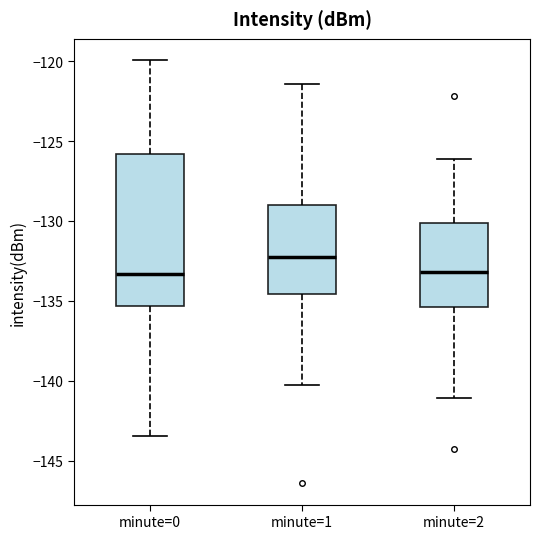

Reading left to right, read every box against the y-axis: the position of its median line, the range the box covers, and the ends of its whiskers. The values are not printed on the chart, so give them approximately, as read against the axis.

minute=0: median -133.5, box -135.5 to -126.0, whiskers -143.5 to -120.0
minute=1: median -132.5, box -134.5 to -129.0, whiskers -140.5 to -121.5
minute=2: median -133.0, box -135.5 to -130.0, whiskers -141.0 to -126.0